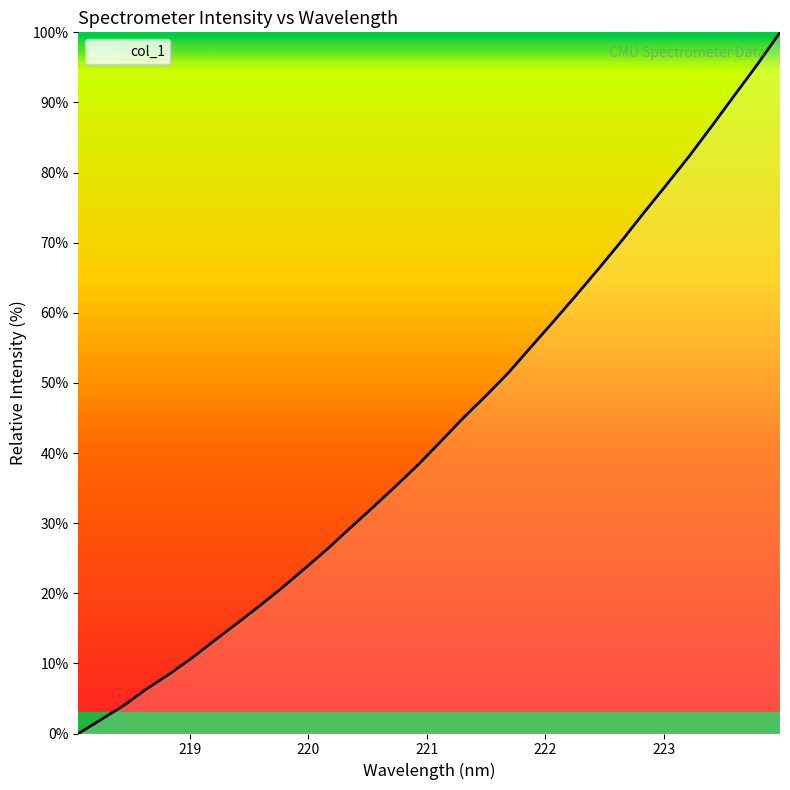

What is the maximum value shown in the chart?

100.0